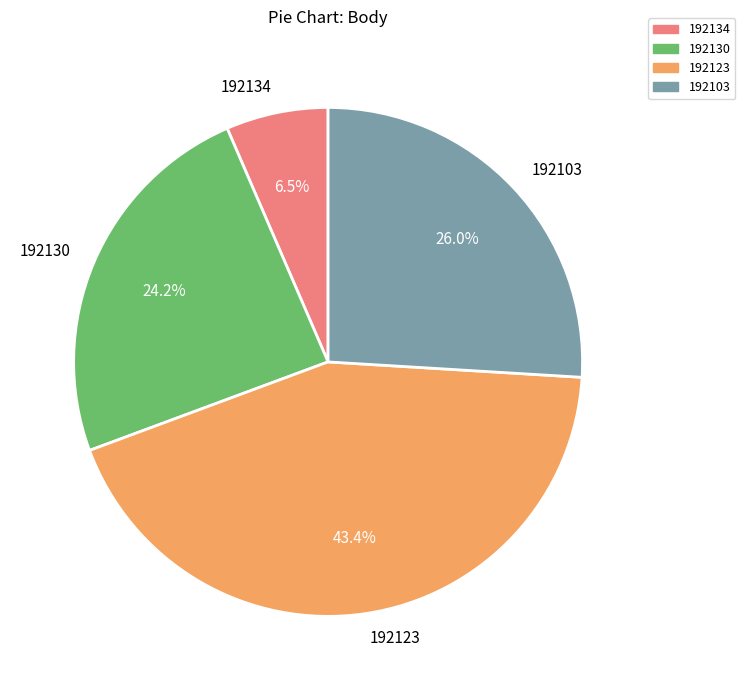

True or false: 192134 accounts for 13% of the total.

False